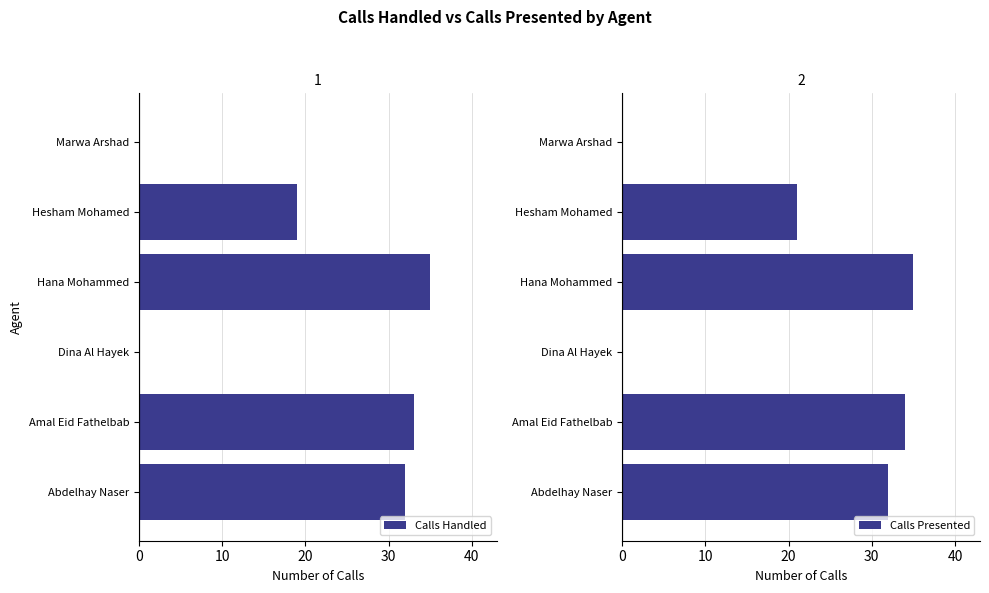

What is the average value of the Calls Handled series?

20